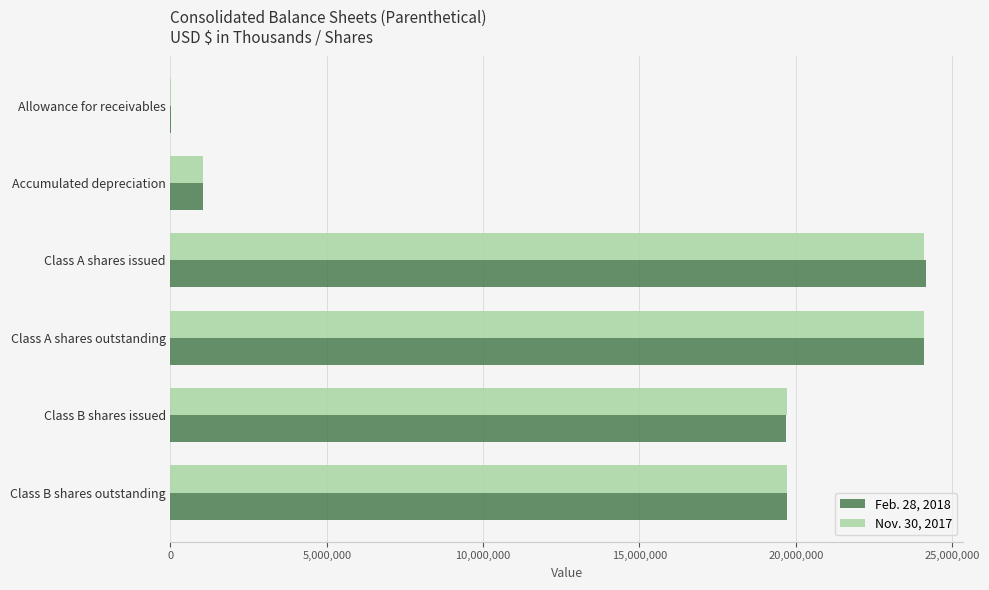

How many data points does each series have?

6